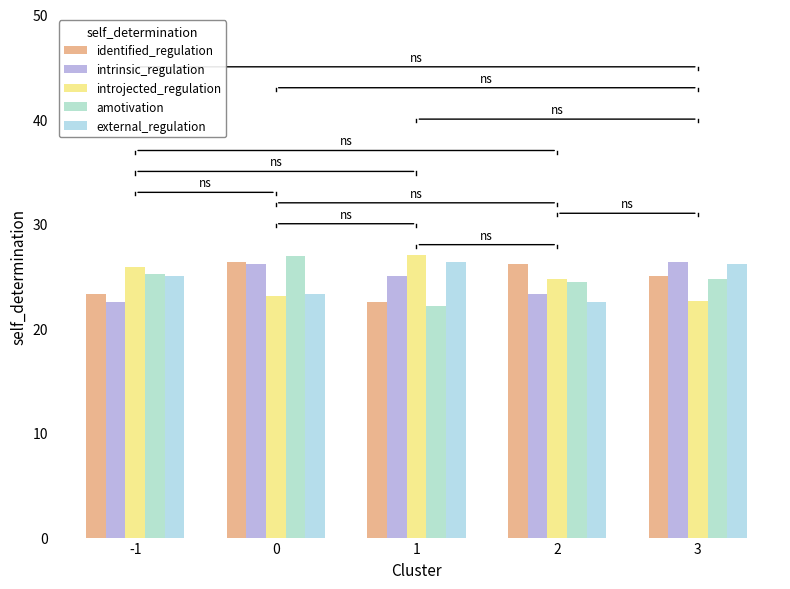

What is the value of the external_regulation bar at the 4th from the left?

22.6